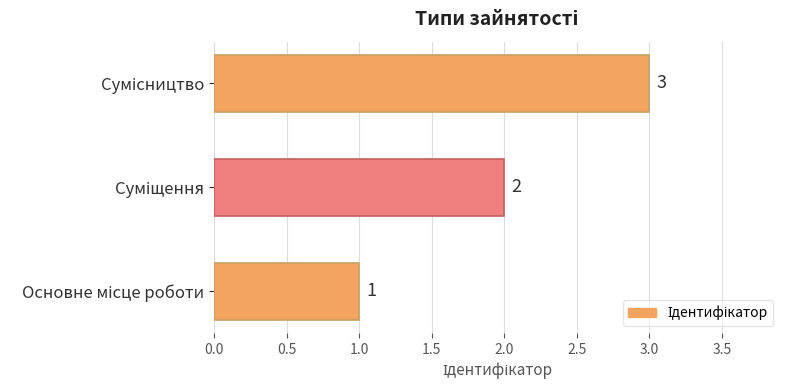

What is the greatest value displayed?

3